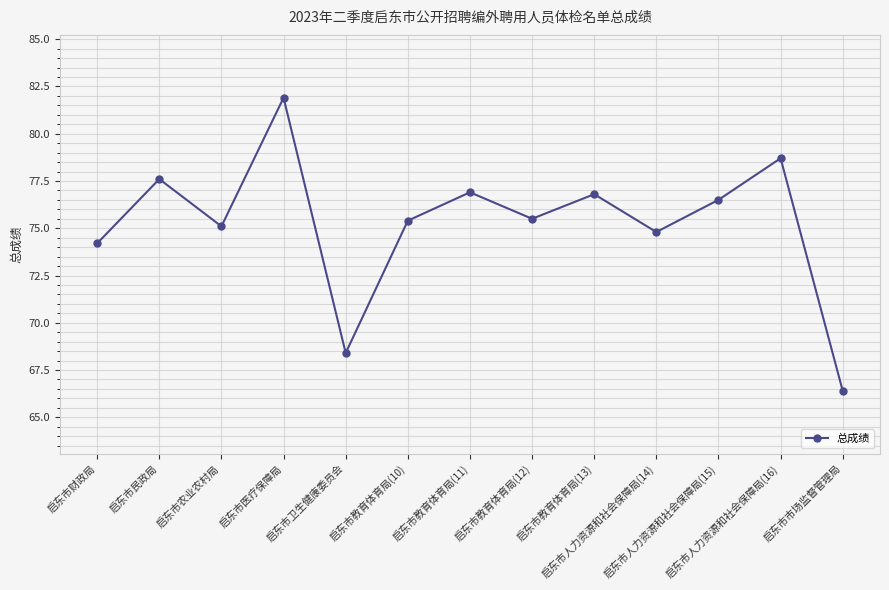

The chart shows a value of 112.4 at 启东市卫生健康委员会. True or false?

False